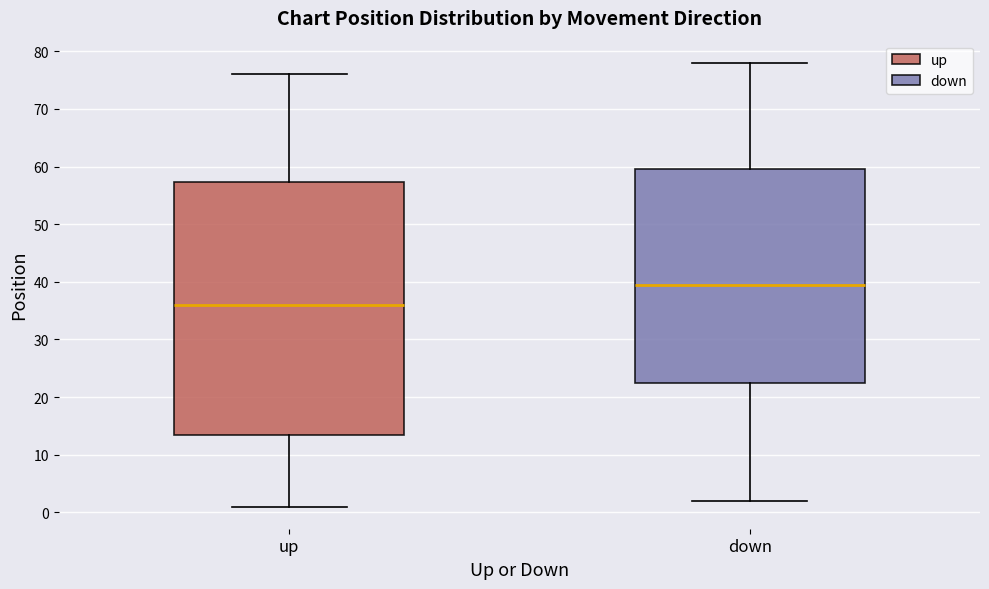

Where is the upper edge of the box for down on the y-axis? The values are not printed on the chart, so give them approximately, as read against the axis.

60